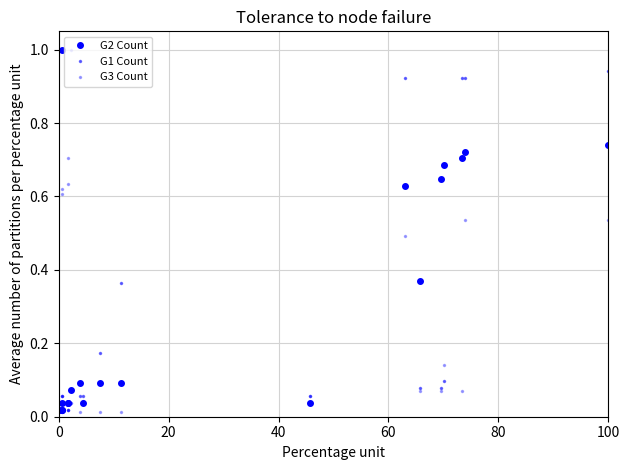

Which series ends up on top after the final intersection of G3 Count and G2 Count?

G2 Count